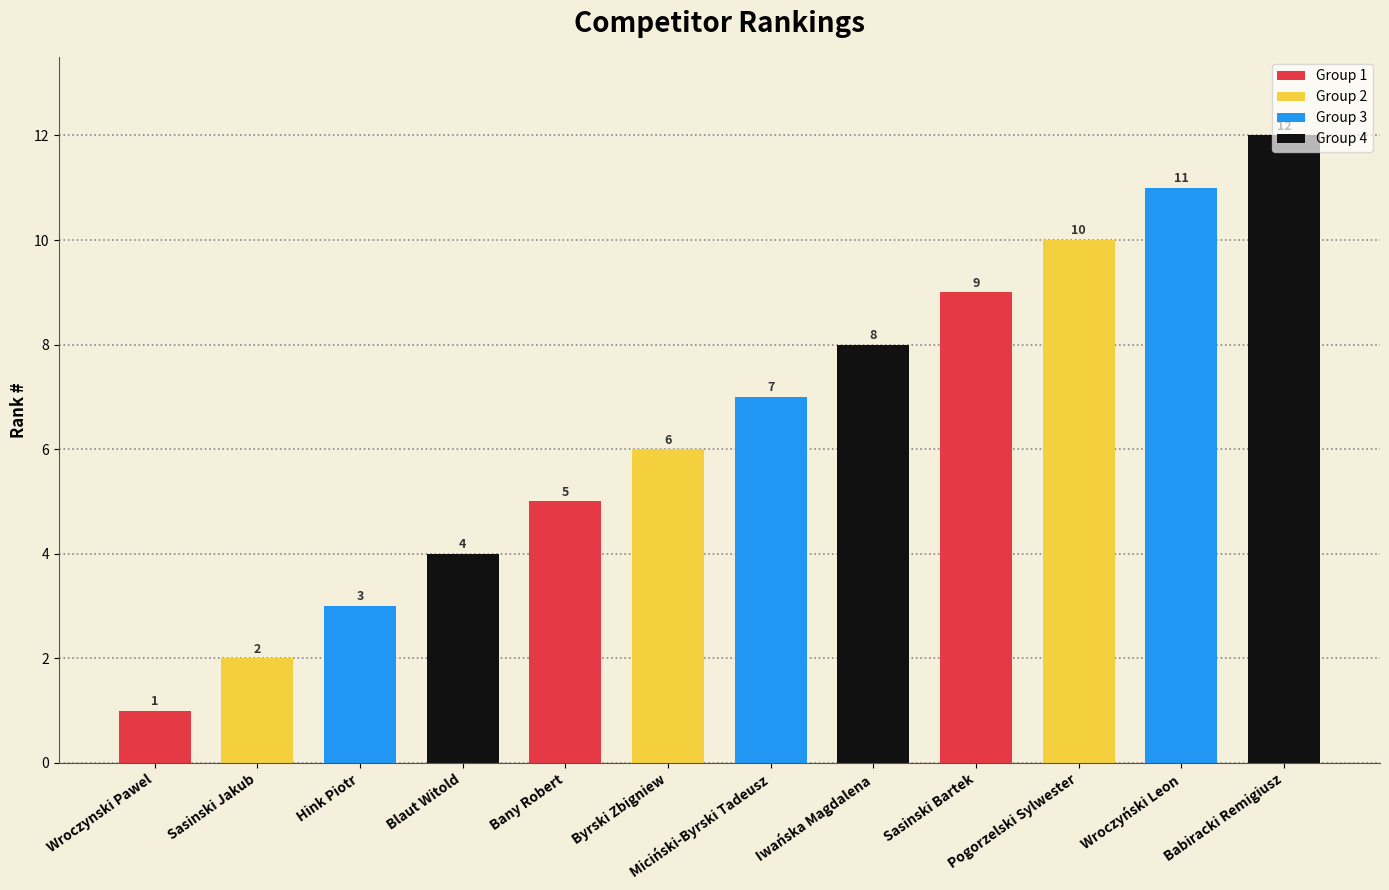

What is the difference between the maximum and minimum values?

11